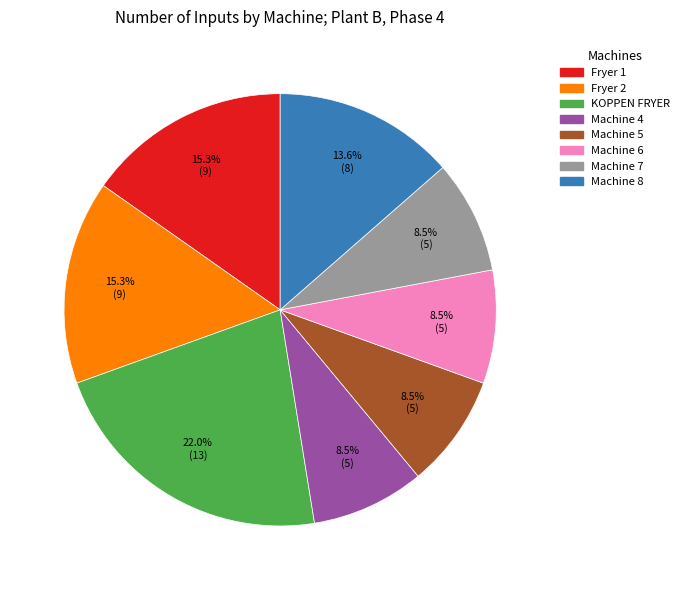

How many segments does this pie chart have?

8